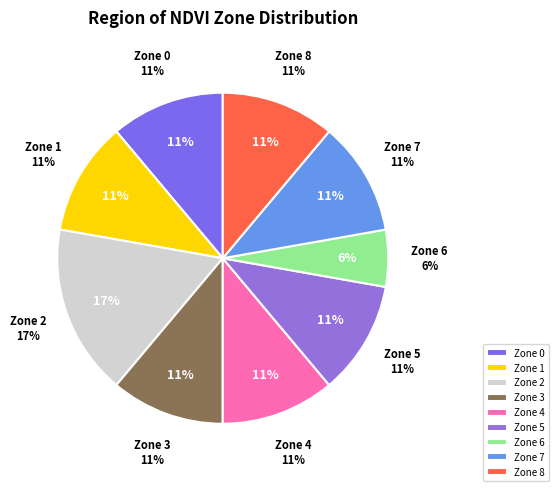

To the nearest percent, what percentage of the pie is 4?

11%